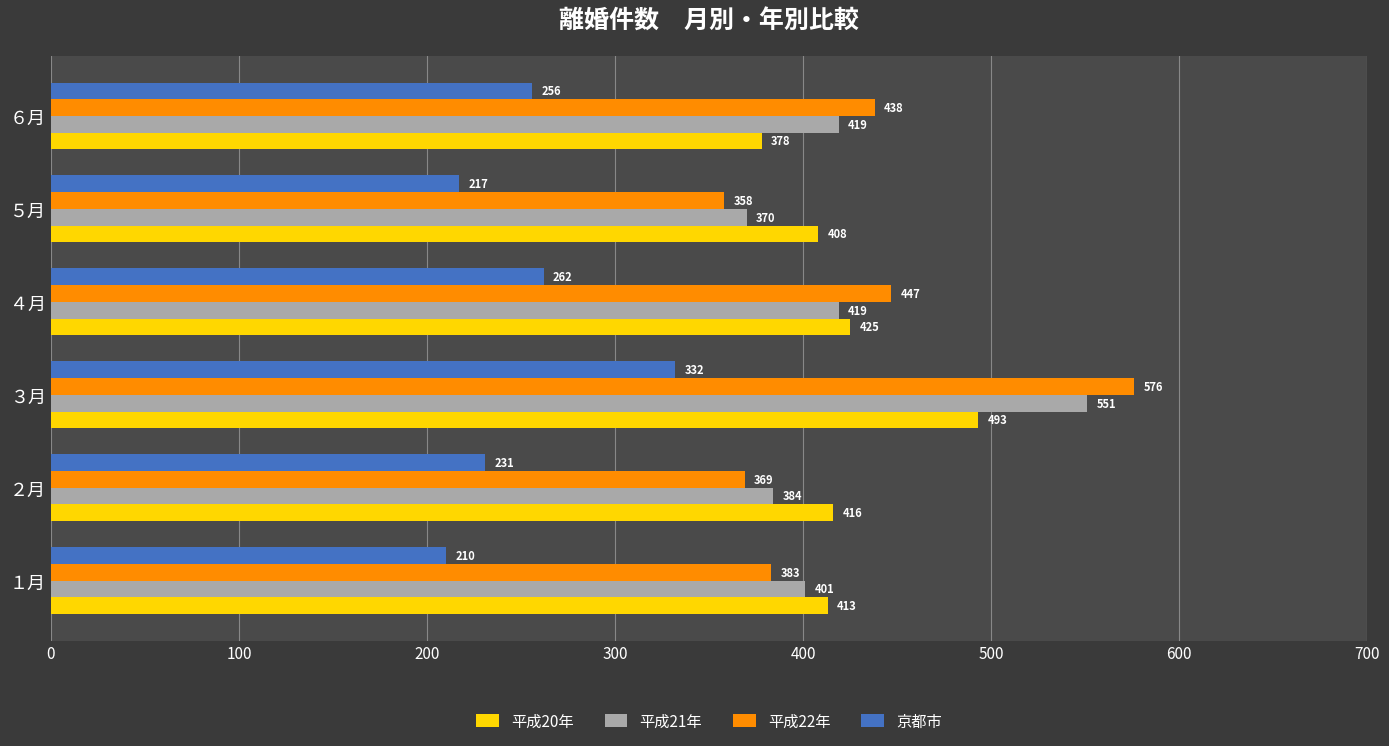

At which label is 京都市 closest to 271?

４月